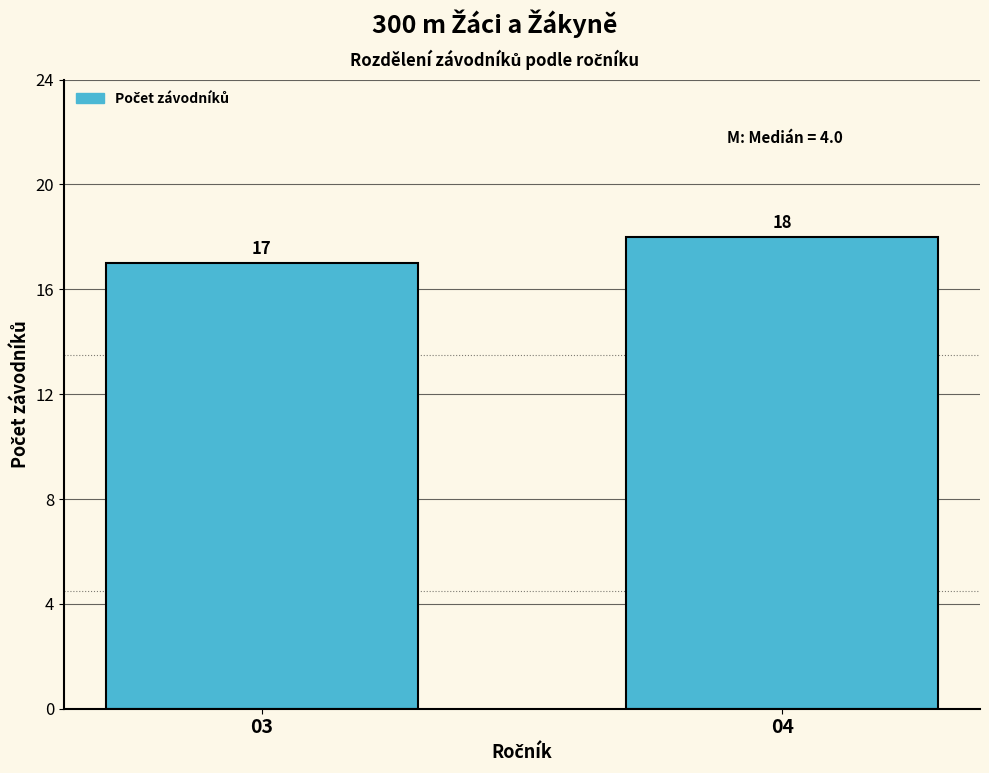

Reading right to left, what are all the values shown in this chart?

18	17